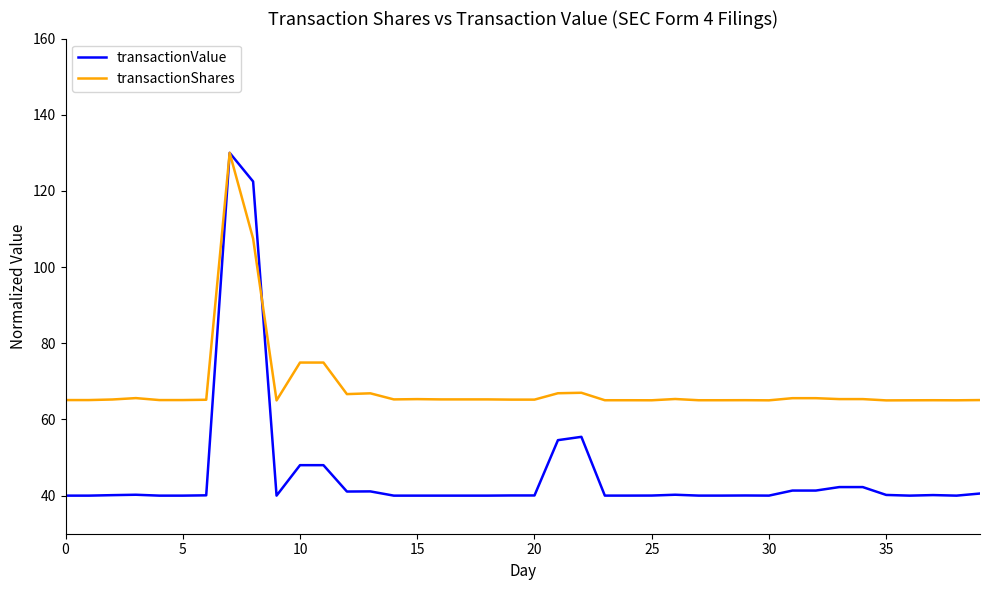

Which series has the widest spread of values?

transactionValue